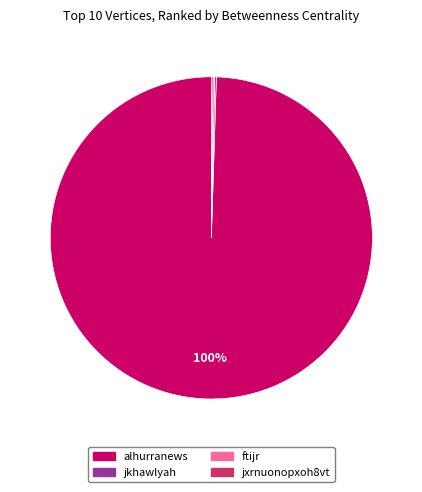

Which slice is the largest?

alhurranews